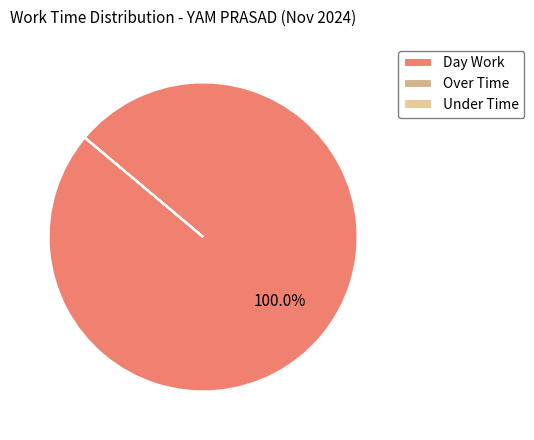

Do Day Work and Over Time together represent more than half of the pie?

Yes